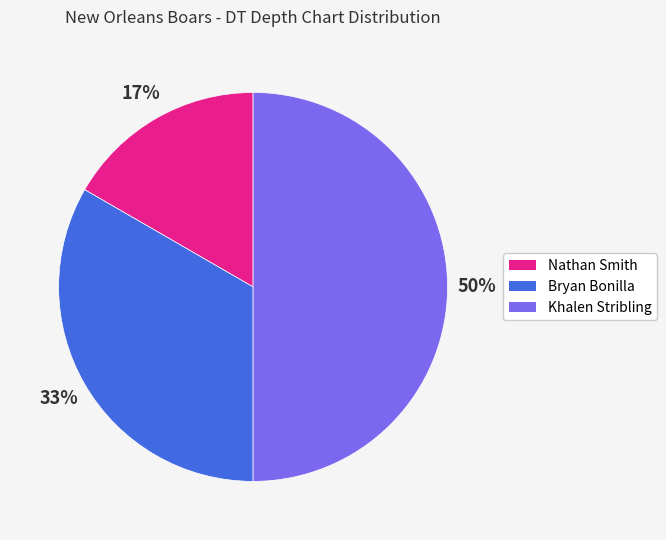

To the nearest percent, what percentage of the pie is Bryan Bonilla?

33%